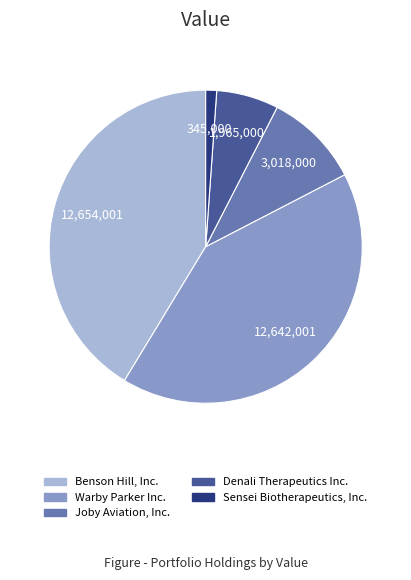

Which category has the smallest portion of the pie?

Sensei Biotherapeutics, Inc.